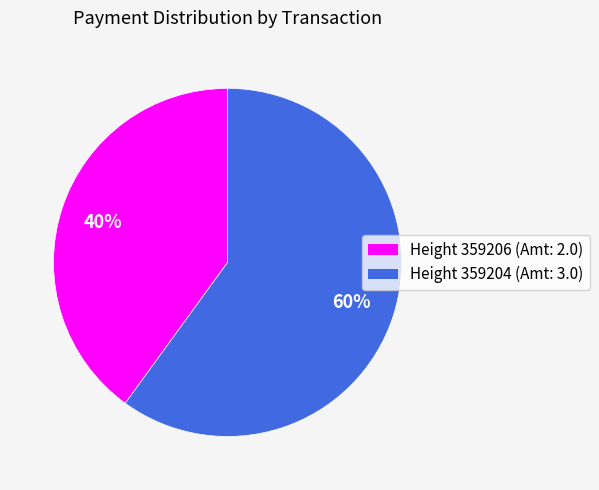

Is there any slice that represents more than half of the pie?

Yes